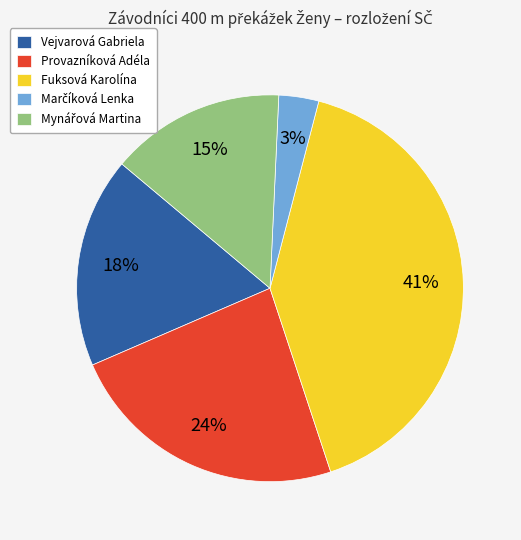

Is there a majority slice in this chart?

No